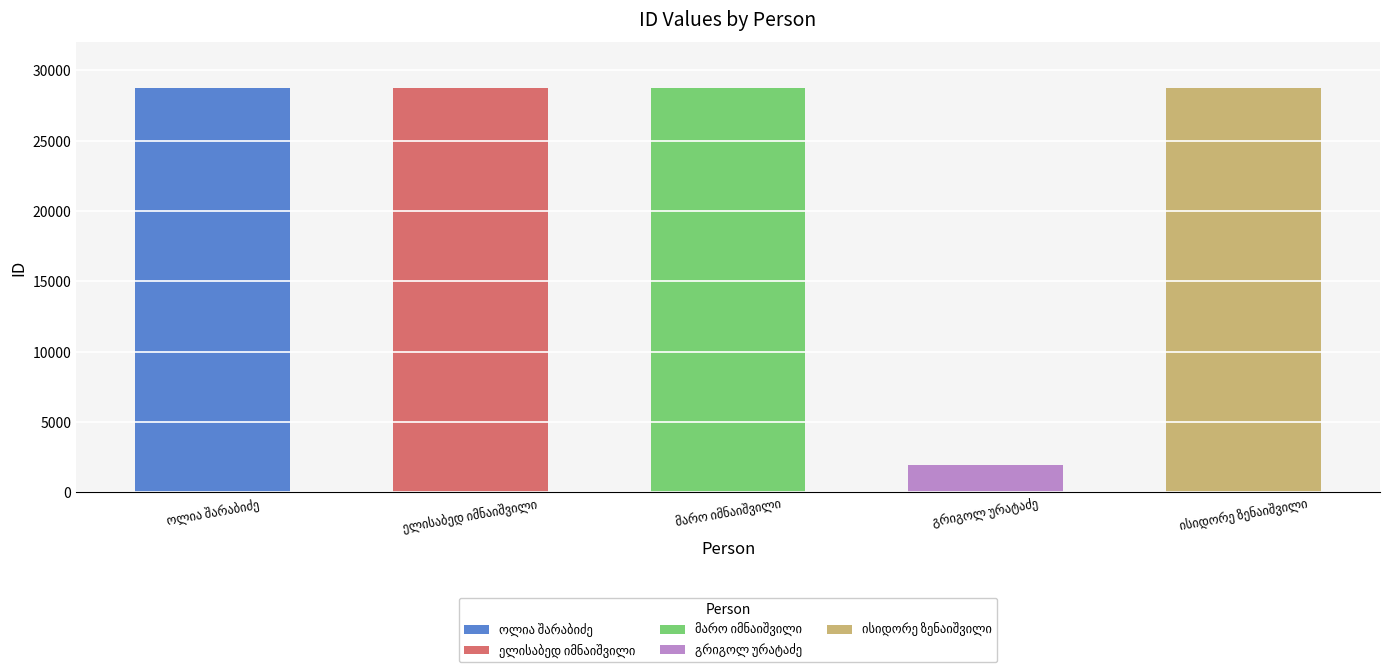

Where does the data first go above 28771?

ელისაბედ იმნაიშვილი